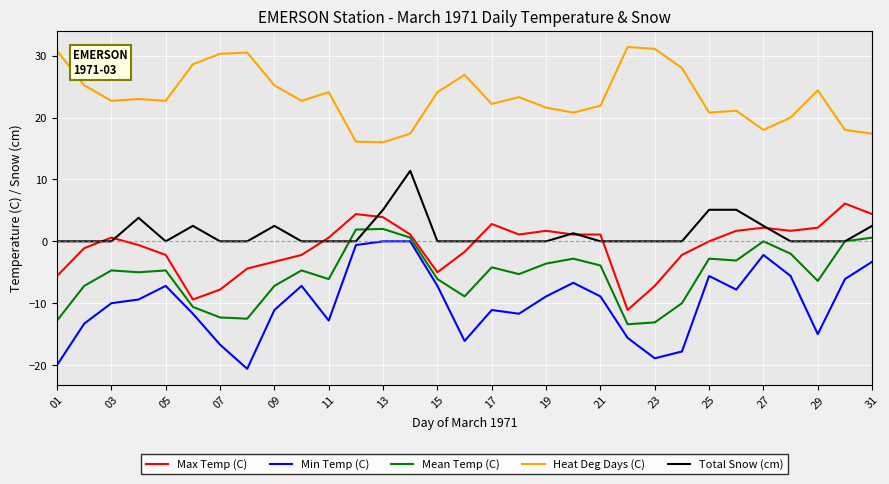

How many lines are shown in the chart?

5